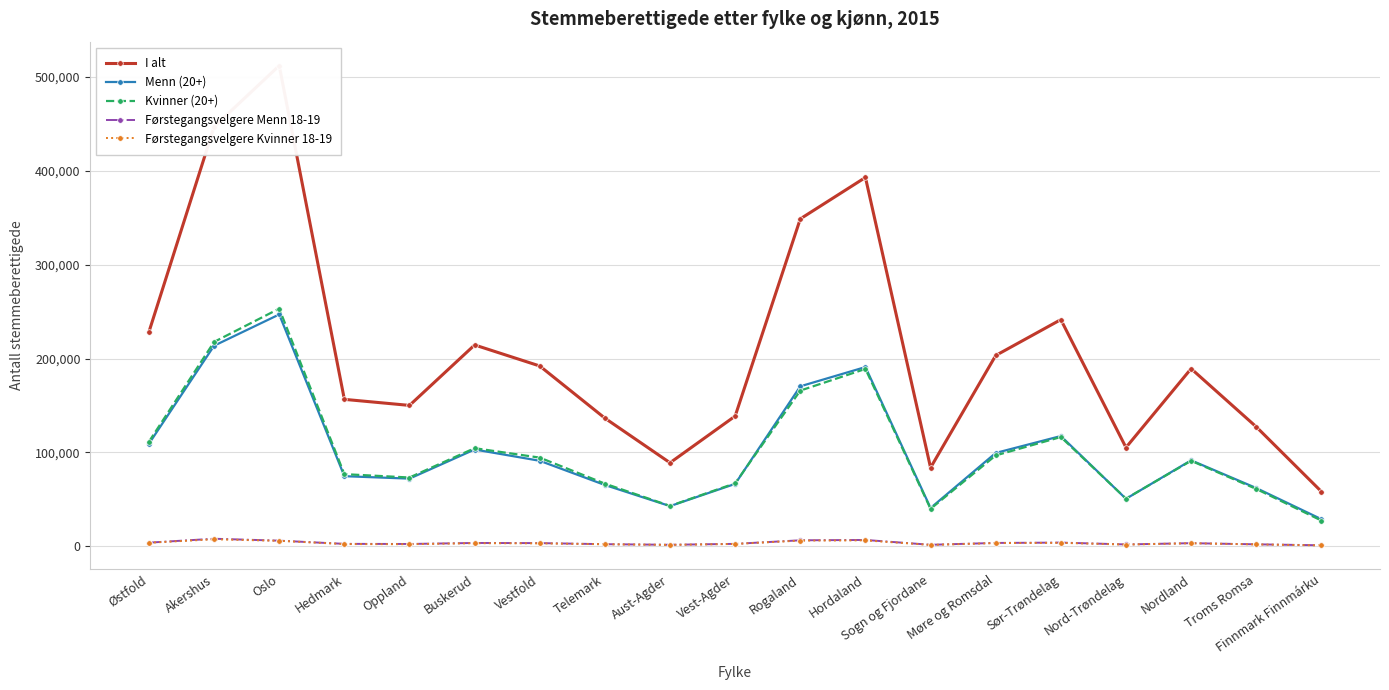

How many categories are shown in the chart?

19